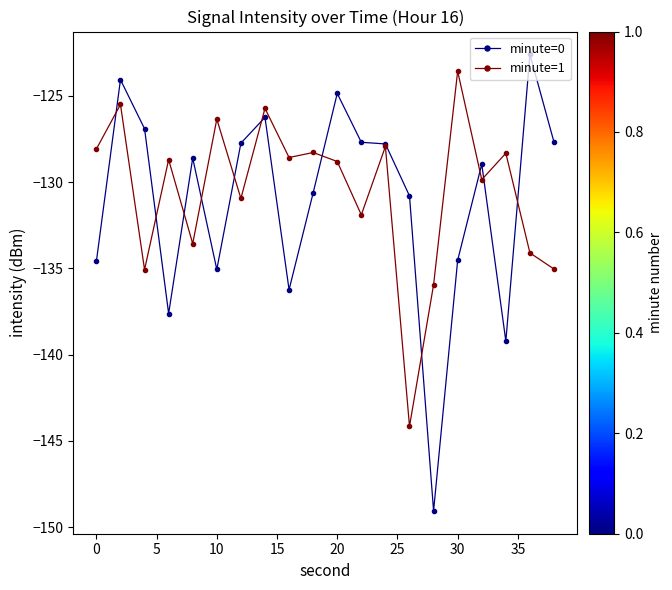

What is the minimum value for minute=0?

-149.1